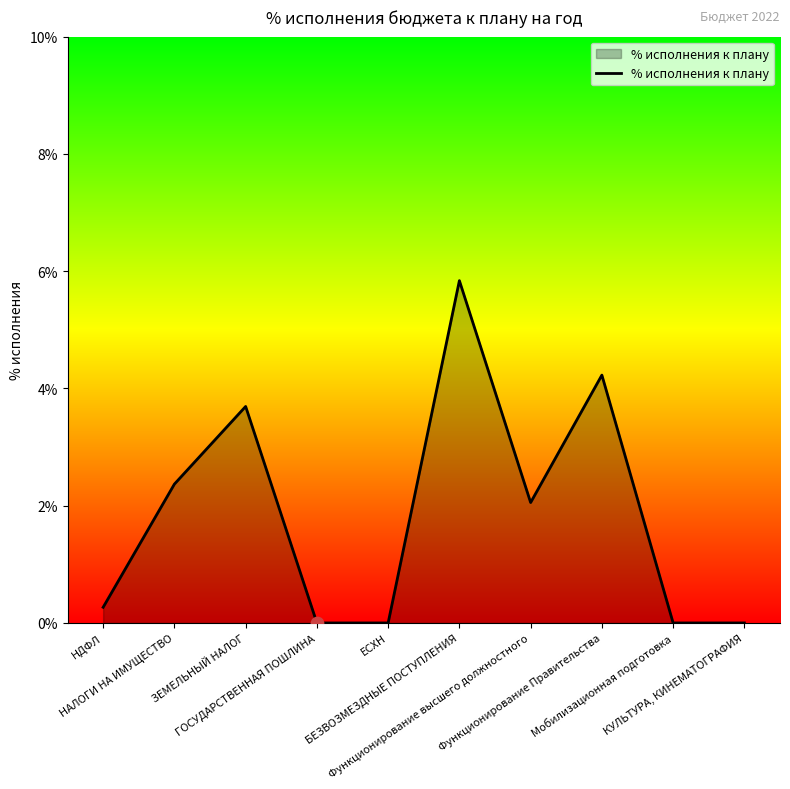

Which has a higher value, Функционирование высшего должностного or НАЛОГИ НА ИМУЩЕСТВО?

НАЛОГИ НА ИМУЩЕСТВО